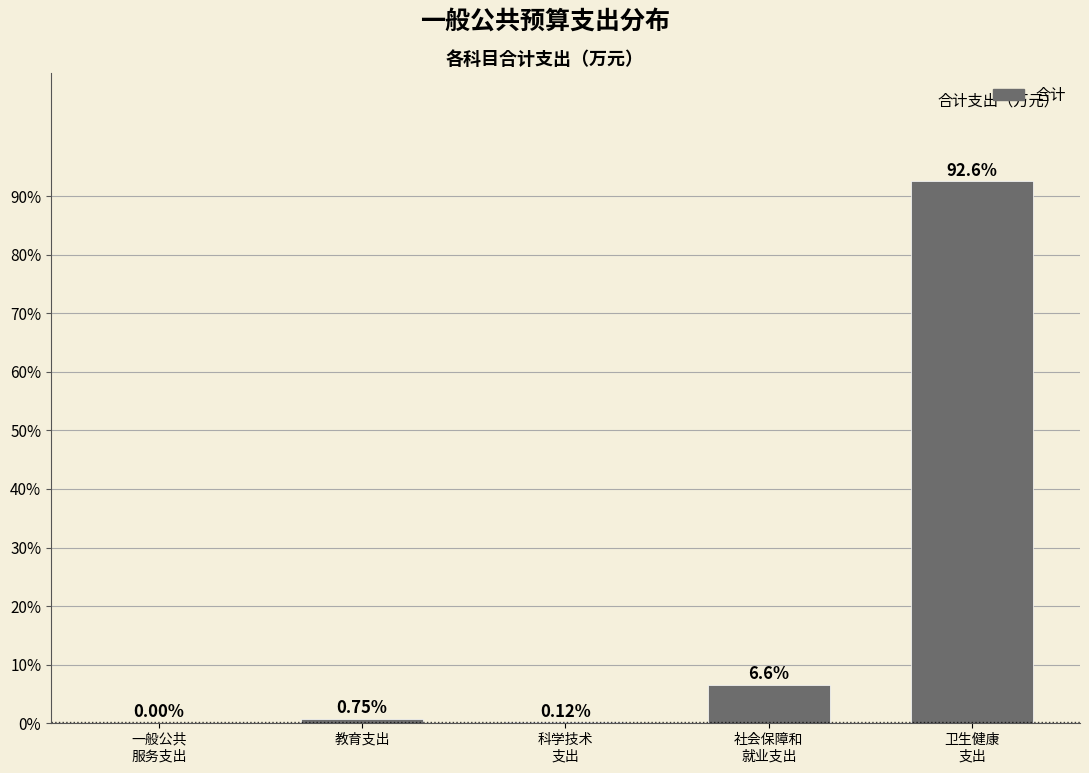

What is the sum of all values?

100.0